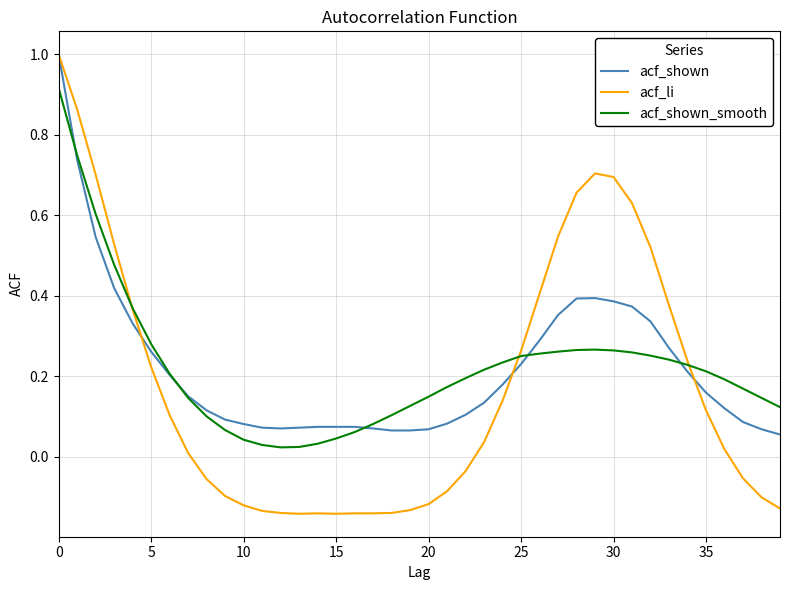

Which series has the largest range (max minus min)?

acf_li